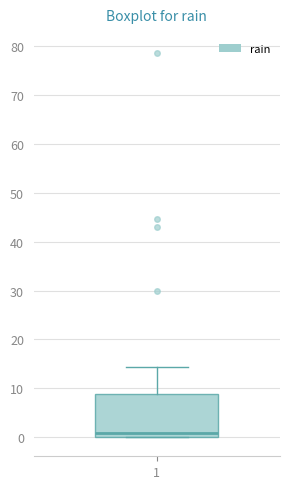

Transcribe this box plot: give where the median line is, the range the box spans, and where the two whiskers end, as read against the y-axis. The values are not printed on the chart, so give them approximately, as read against the axis.

median 1, box 0 to 9, whiskers 0 to 14